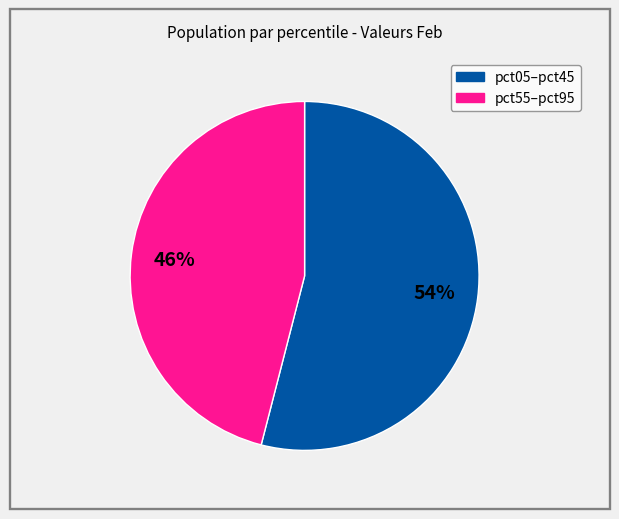

Is there any slice that represents more than half of the pie?

Yes